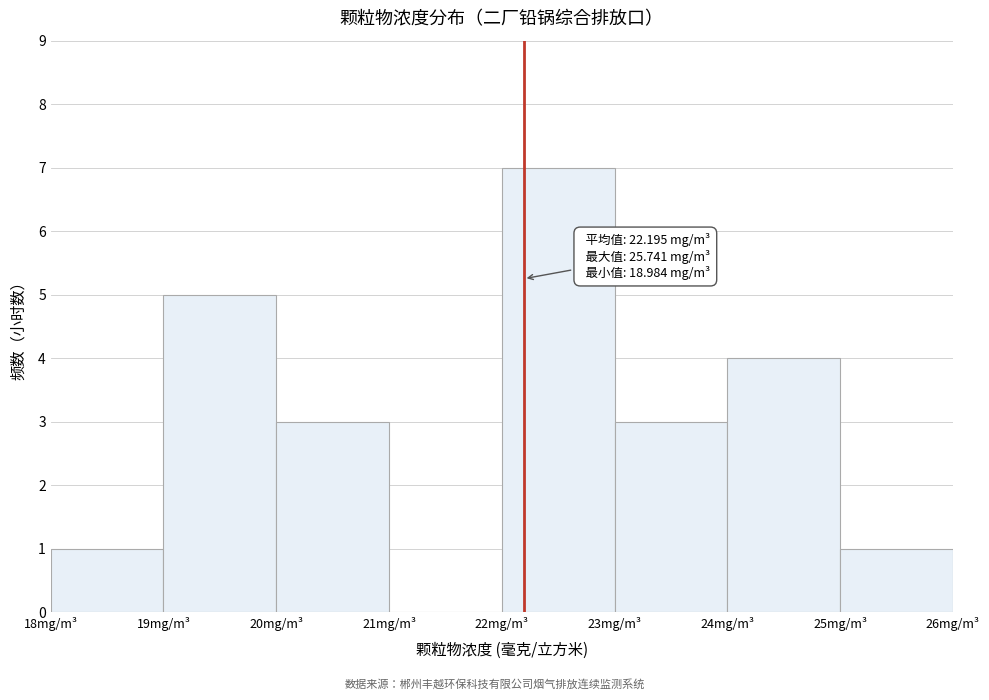

Which range on the x-axis has the tallest bar?

22 to 23